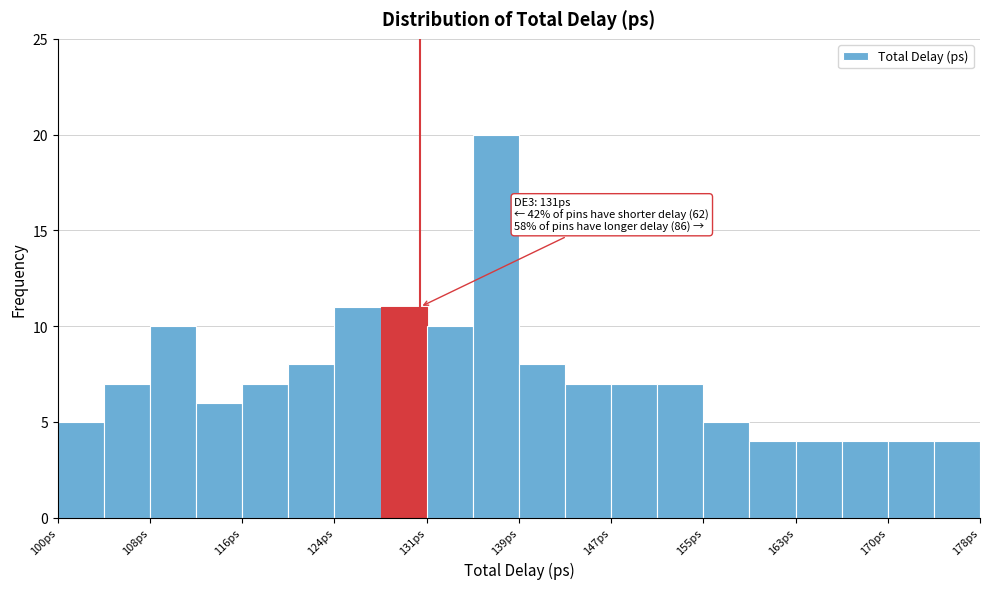

Around what value on the x-axis is the tallest bar? Give the approximate position of its centre, as read against the axis.

137